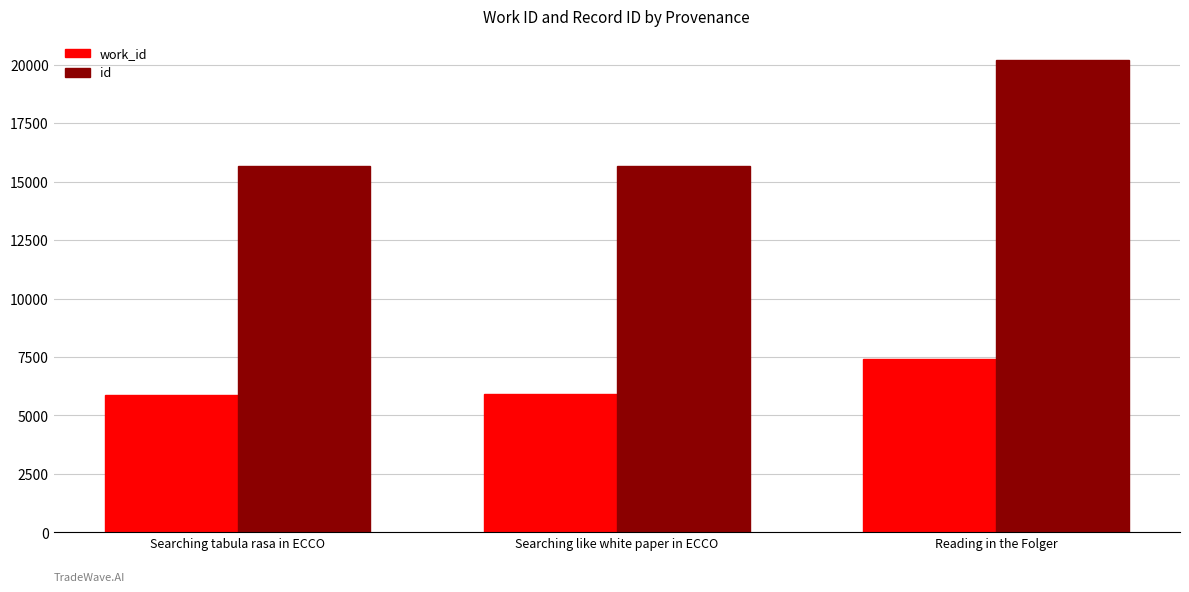

Read the id value at Searching tabula rasa in ECCO.

15647